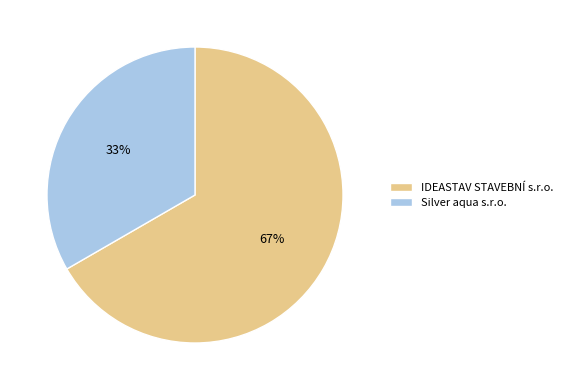

The Silver aqua s.r.o. slice represents 33% of the pie. True or false?

True